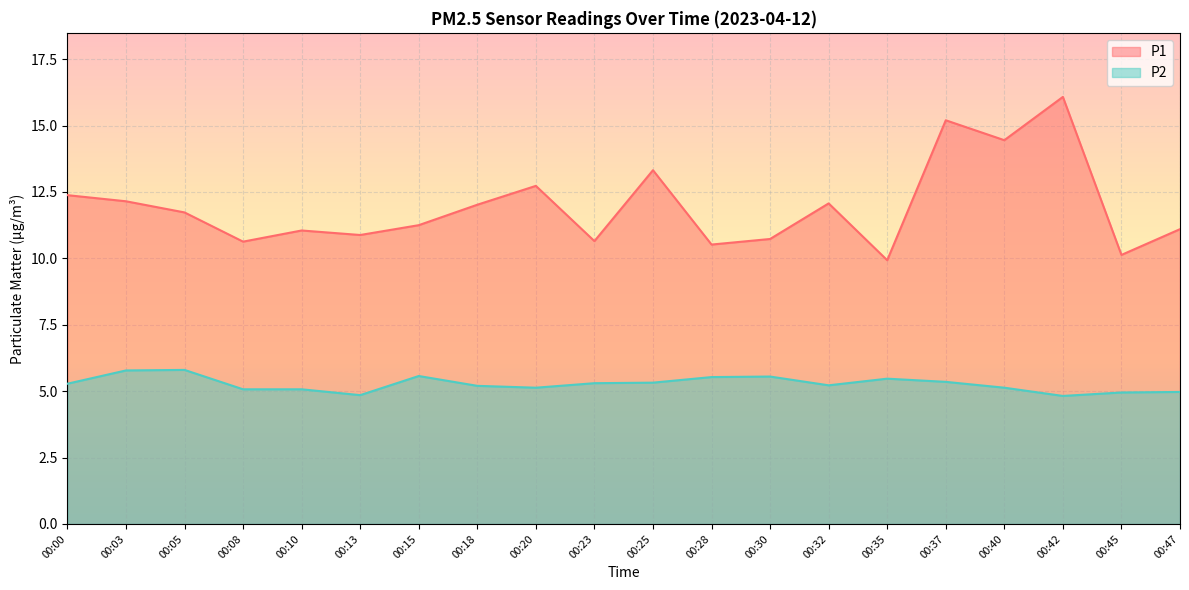

List the series in order of their overall mean, highest first.

P1, P2